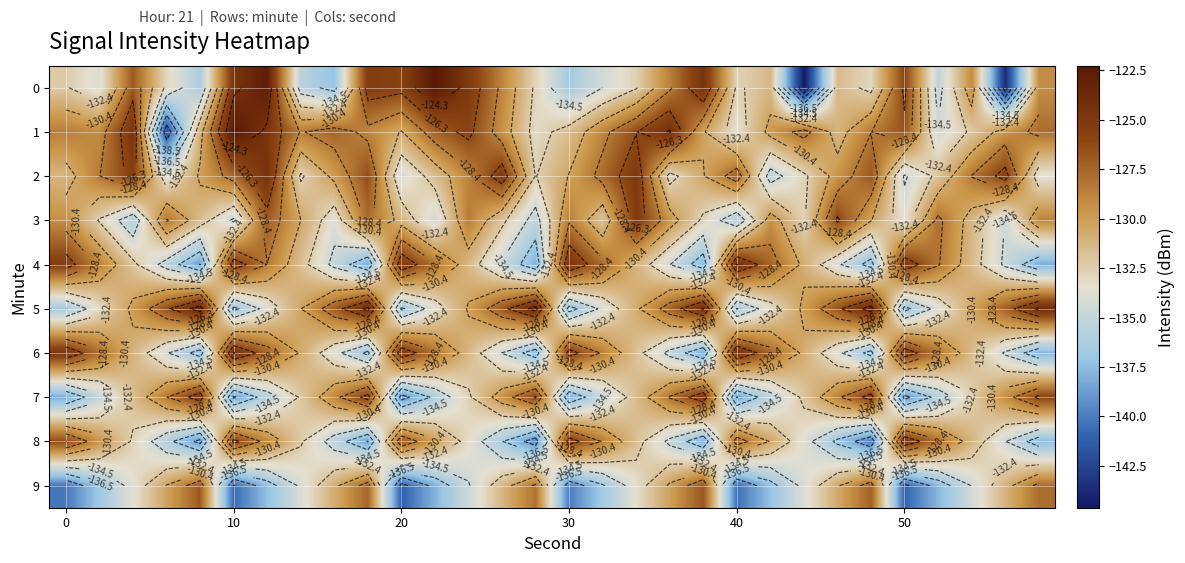

List the series in order of their peak value, highest first.

1, 0, 5, 4, 6, 2, 8, 7, 3, 9